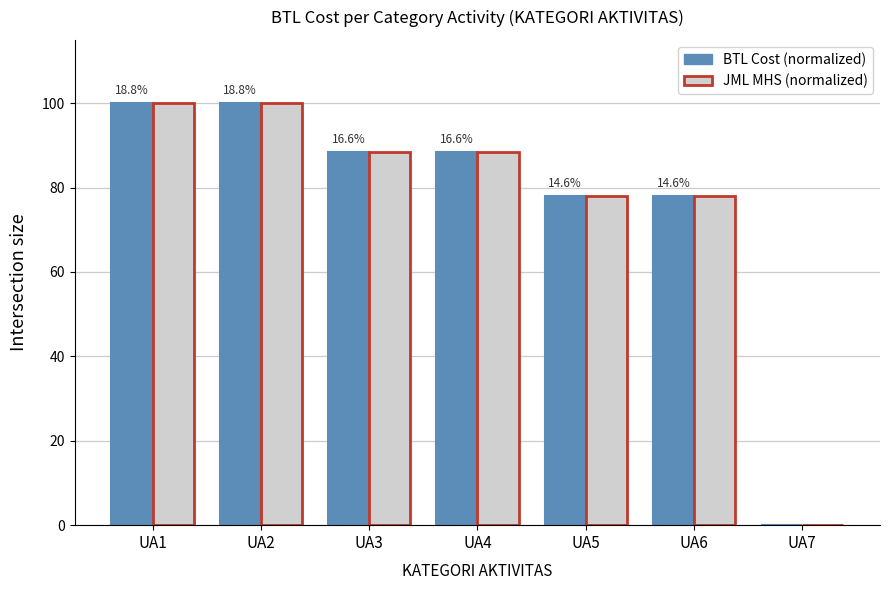

What is the highest value of the JML MHS (normalized) series?

100.0